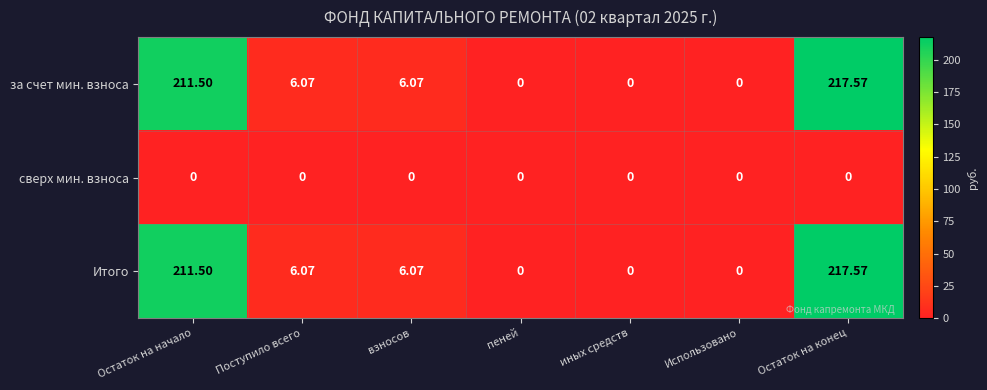

At which label does Итого first exceed 6?

Остаток на начало